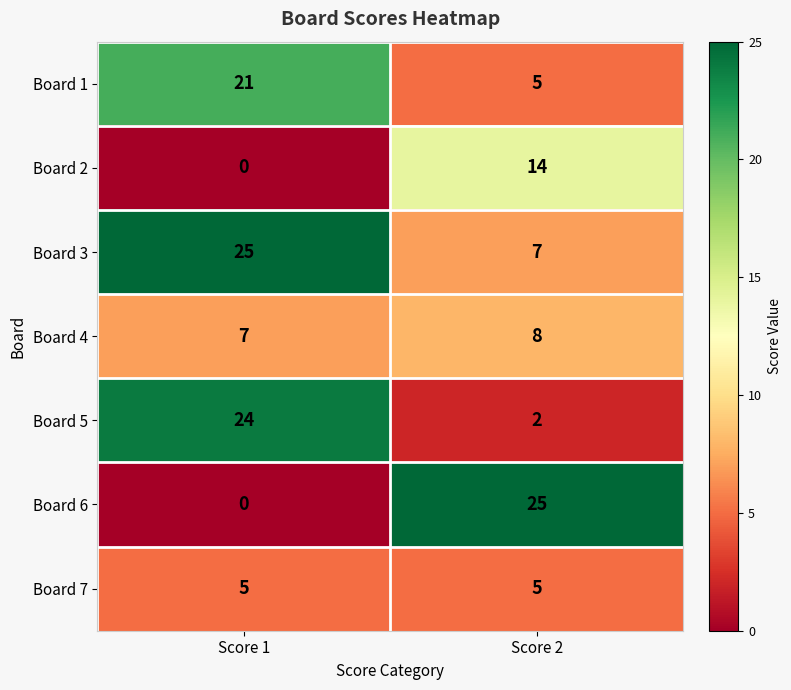

What is the highest value of the Board 4 series?

8